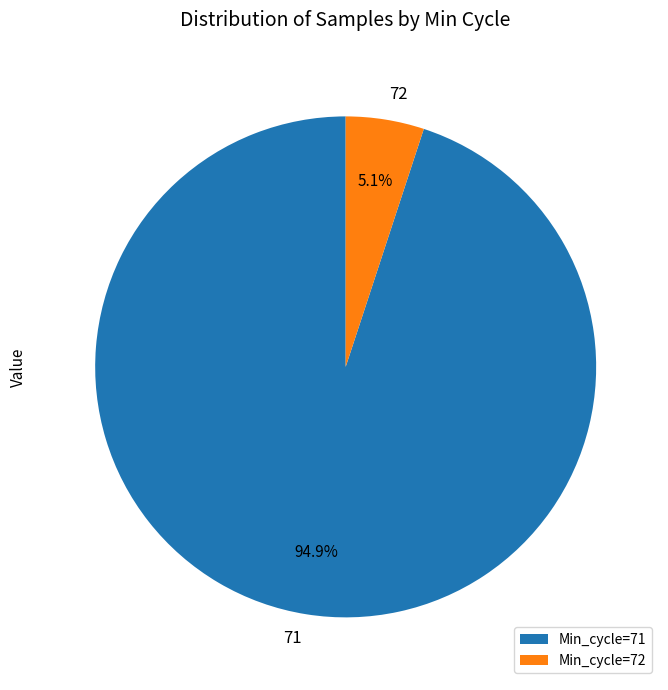

Between 71 and 72, which is larger?

71